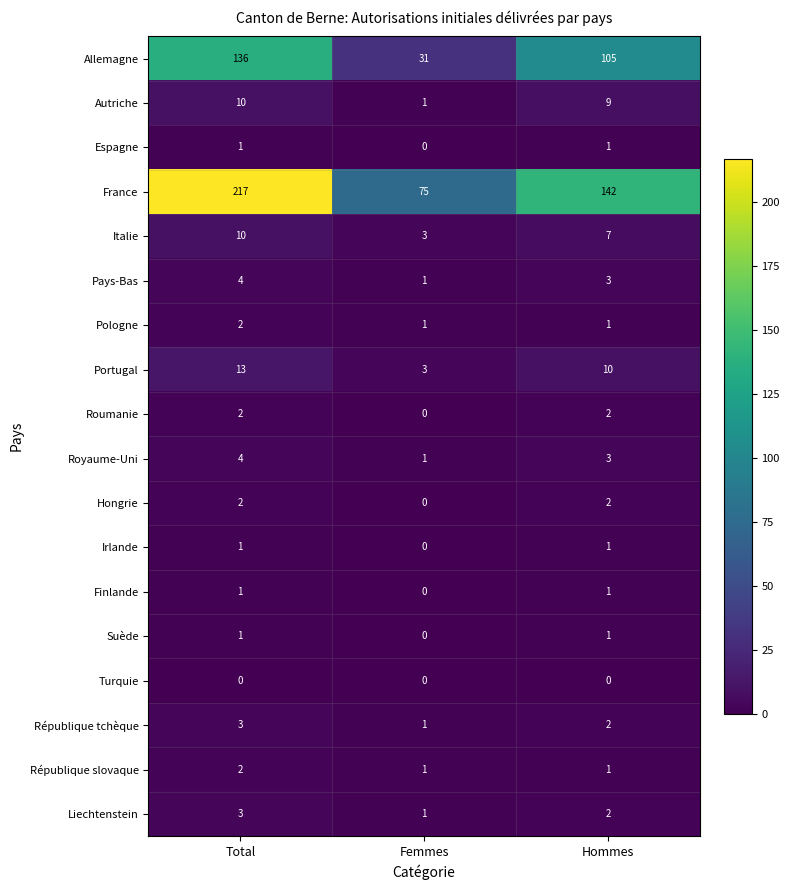

What is the difference between the maximum and minimum values in the Allemagne series?

105